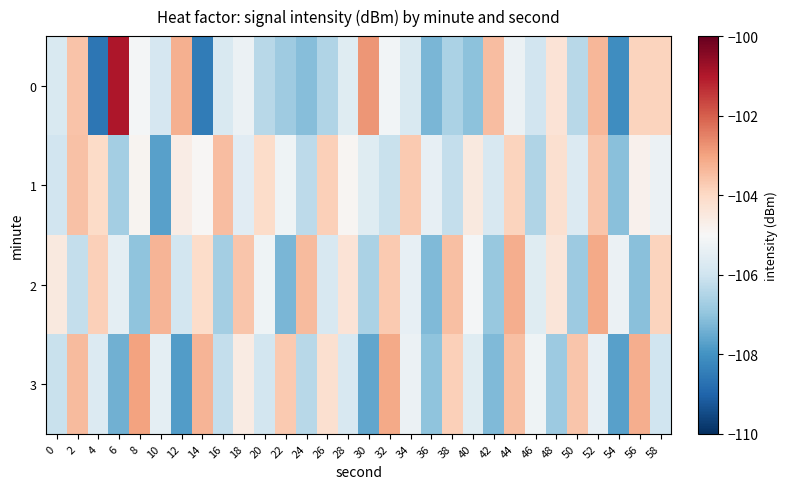

Between 56 and 10, which is larger?

56